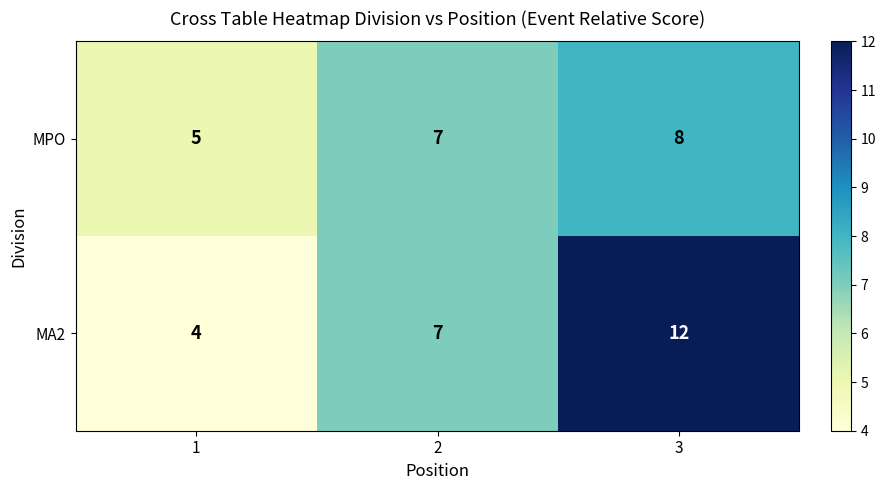

What is the difference between the maximum and minimum values in the MA2 series?

8